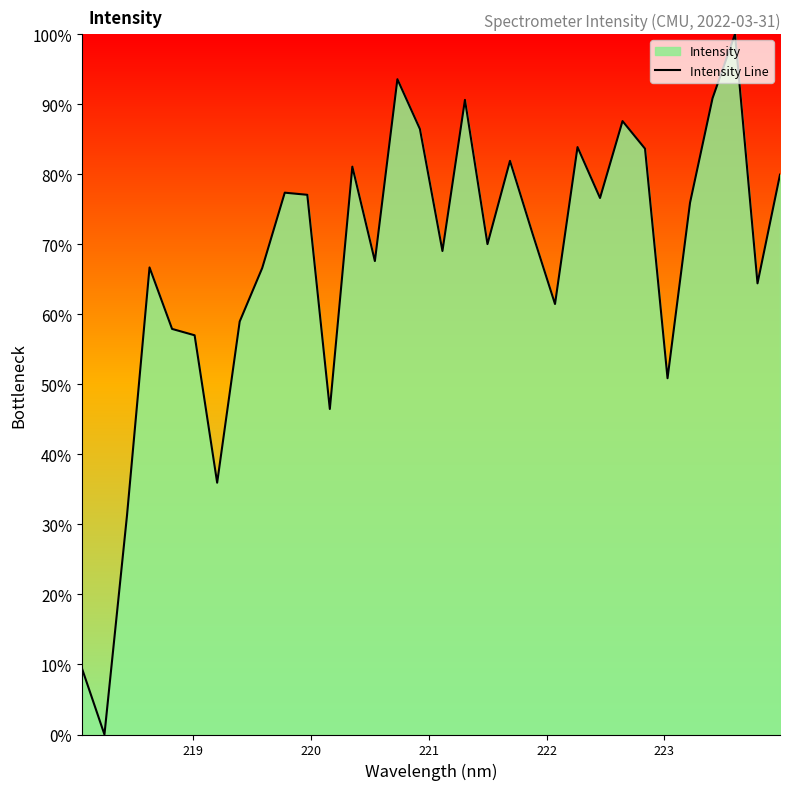

What is the difference between the maximum and minimum values?

100.0